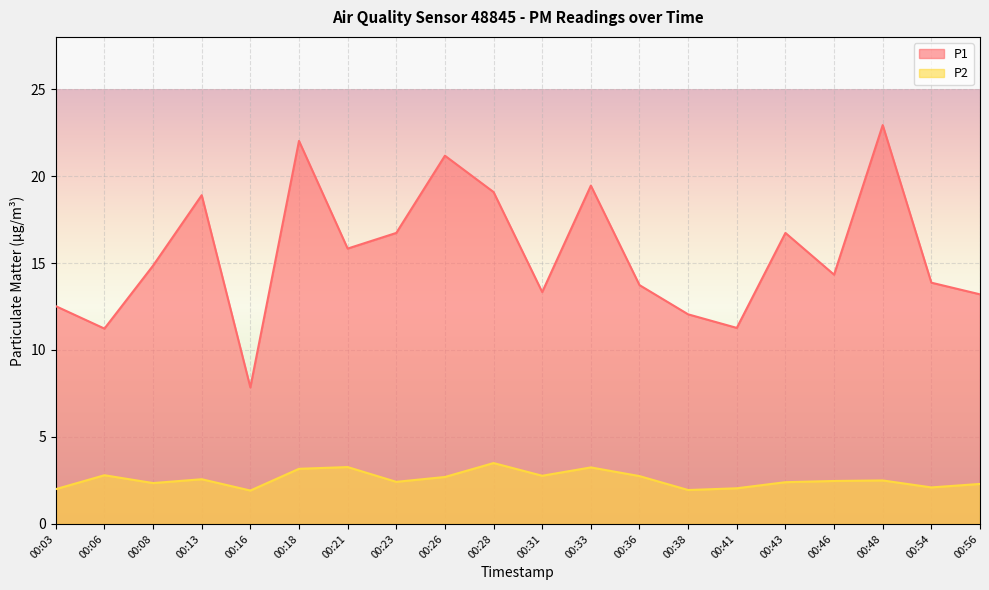

True or false: P2 and P1 intersect in this chart.

False